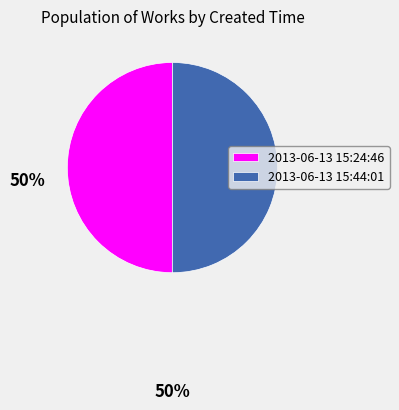

True or false: 2013-06-13 15:24:46 accounts for 50% of the total.

True